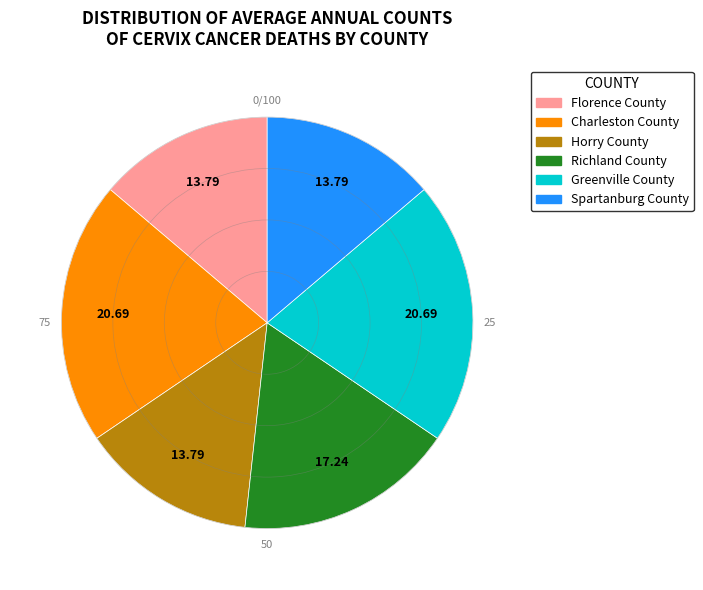

Between Horry County and Richland County, which is larger?

Richland County